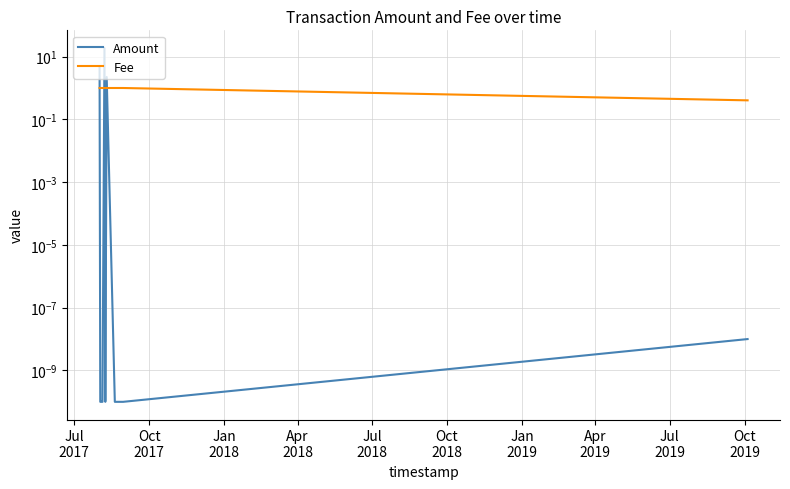

Reading left to right, extract all data points from this chart.

Amount: 5.0	0.0	0.0	0.0	0.0	0.0	18.8	0.0	0.0	2.2	0.0	0.0	0.0
Fee: 1.0	1.0	1.0	1.0	1.0	1.0	1.0	1.0	1.0	1.0	1.0	1.0	0.4